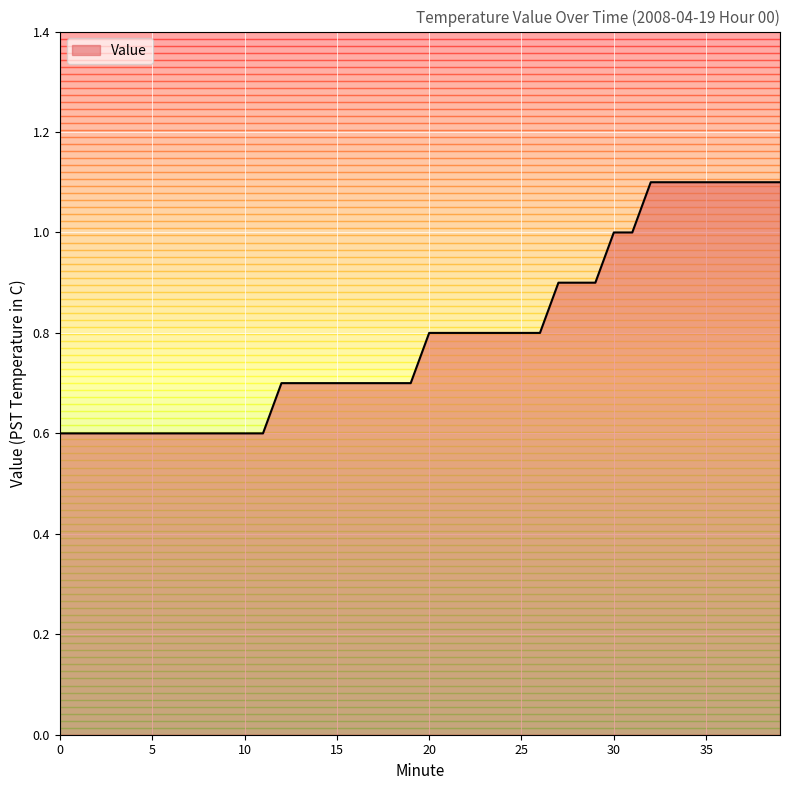

What is the greatest value displayed?

1.1